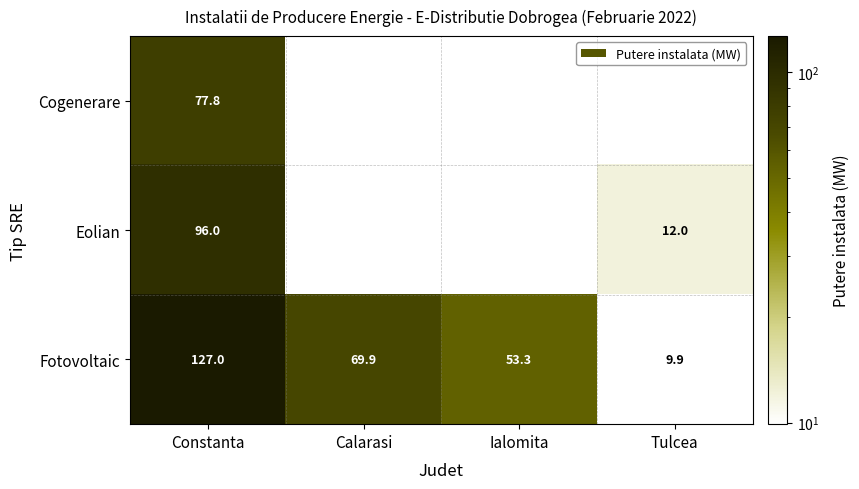

What is the average value of the Fotovoltaic series?

65.0